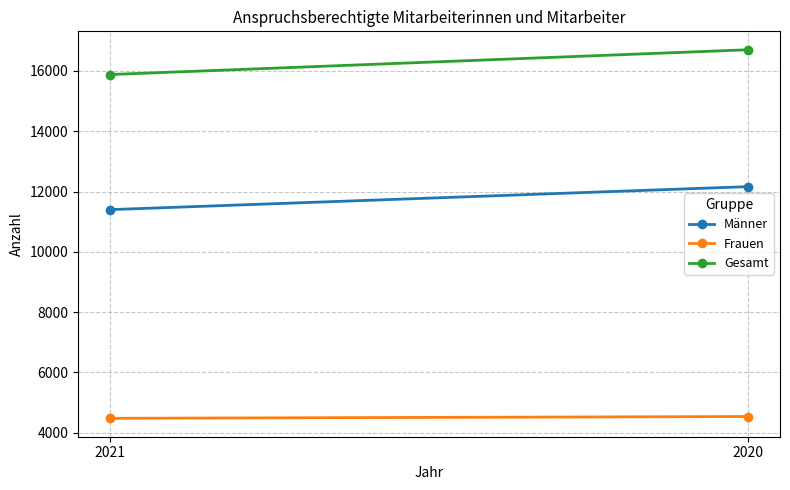

Reading right to left, what are all the values shown in this chart?

Männer: 12163	11400
Frauen: 4539	4480
Gesamt: 16702	15880